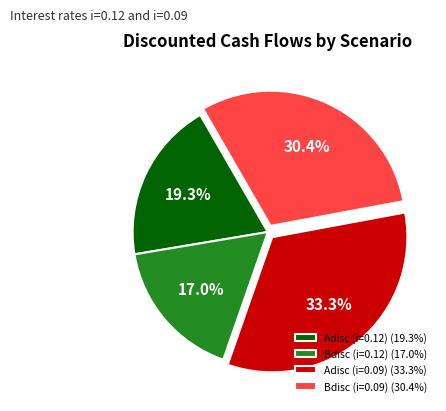

Is Adisc (i=0.09) the majority of the pie?

No